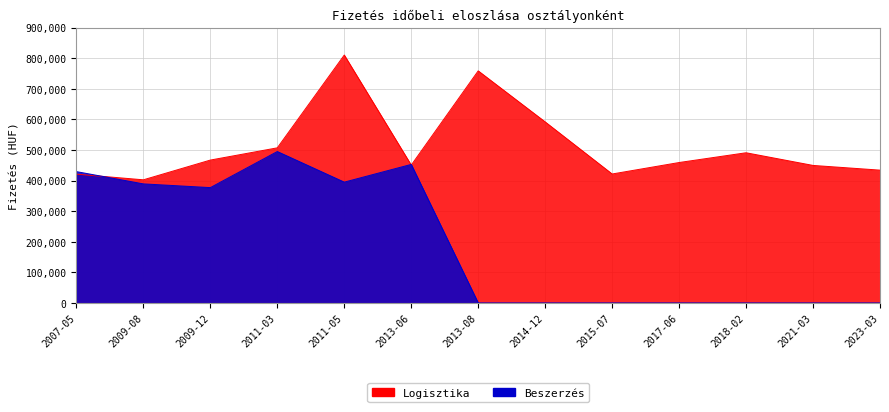

What is the sum of all Beszerzés values?

2536900